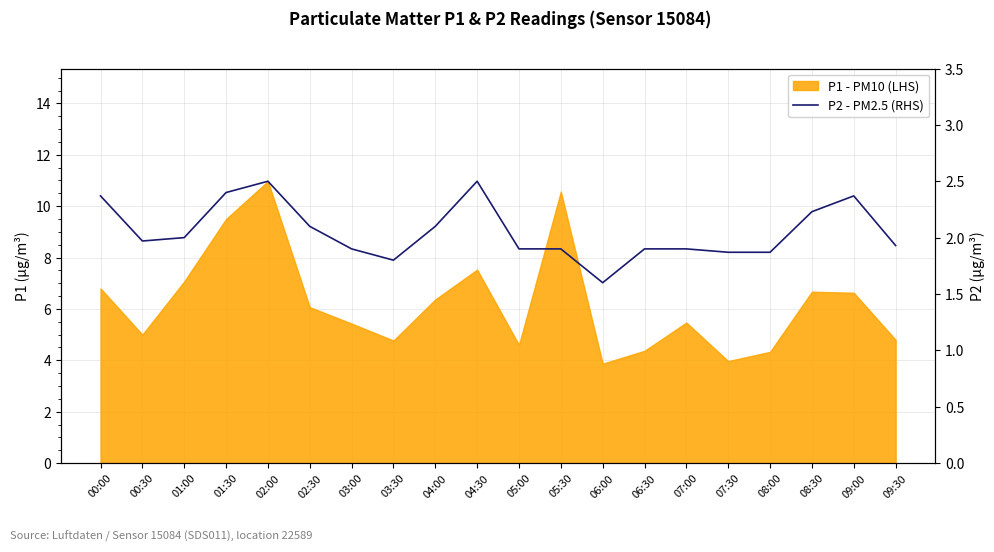

Which label corresponds to the smallest value in the chart?

06:00